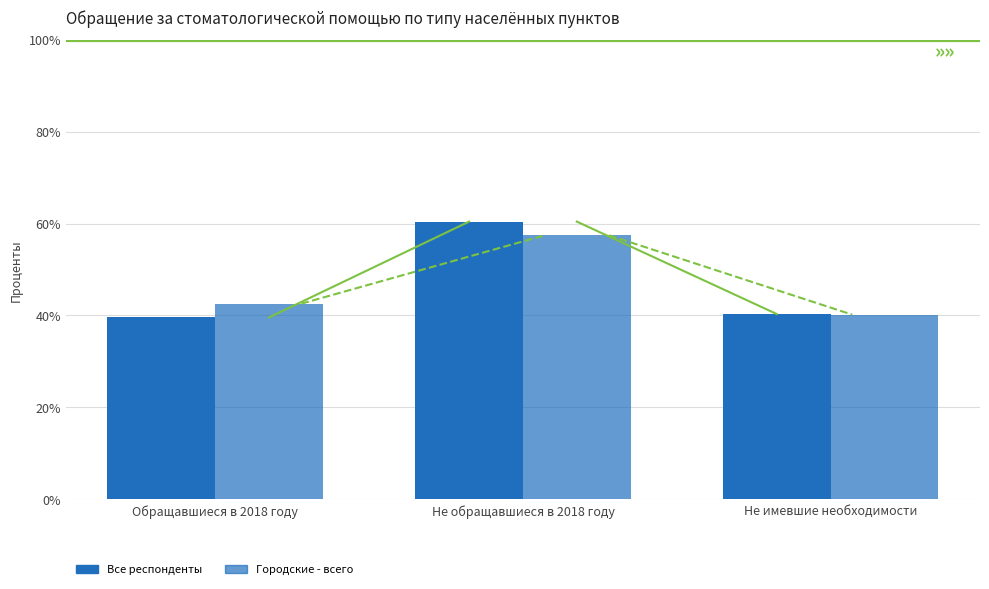

Reading left to right, what are all the values shown in this chart?

Все респонденты: 39.6	60.4	40.3
Городские - всего: 42.6	57.4	40.2